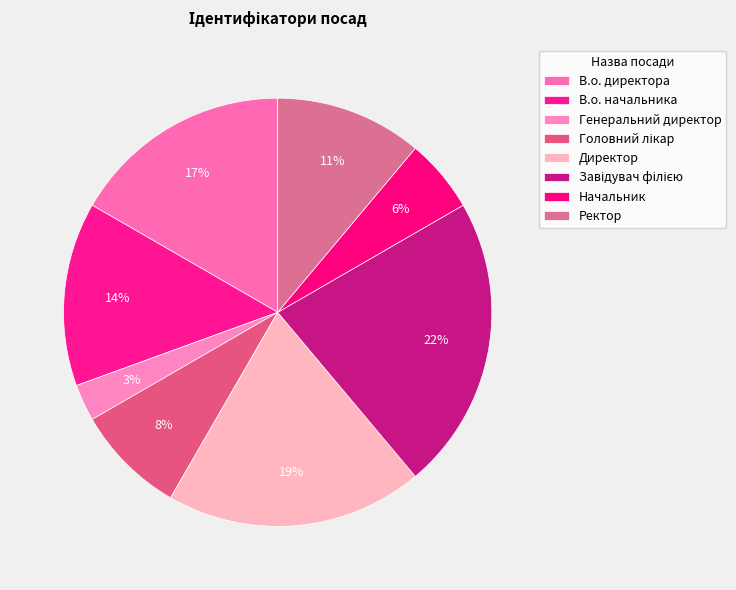

How many slices are in this pie chart?

8